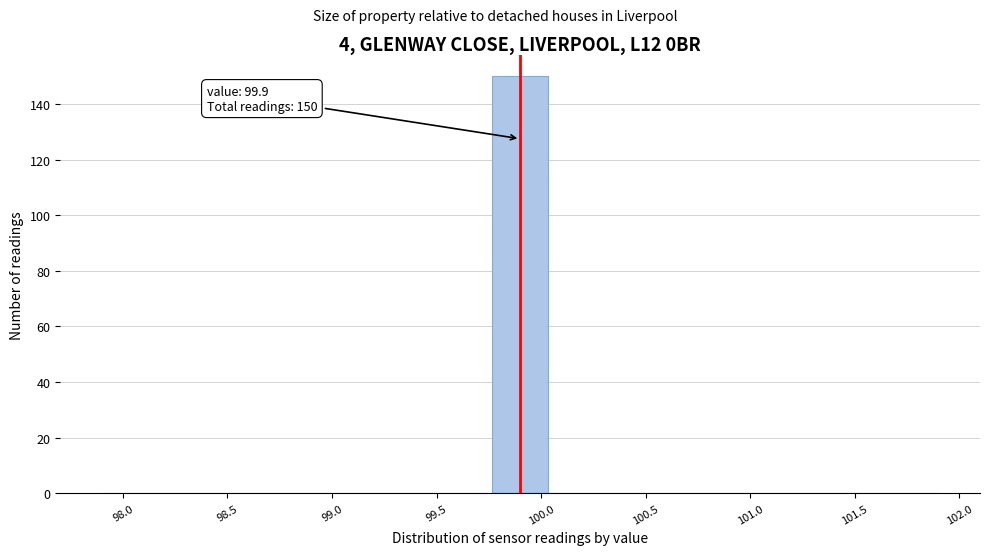

Over which range of the x-axis is the bar tallest?

99.75 to 100.05